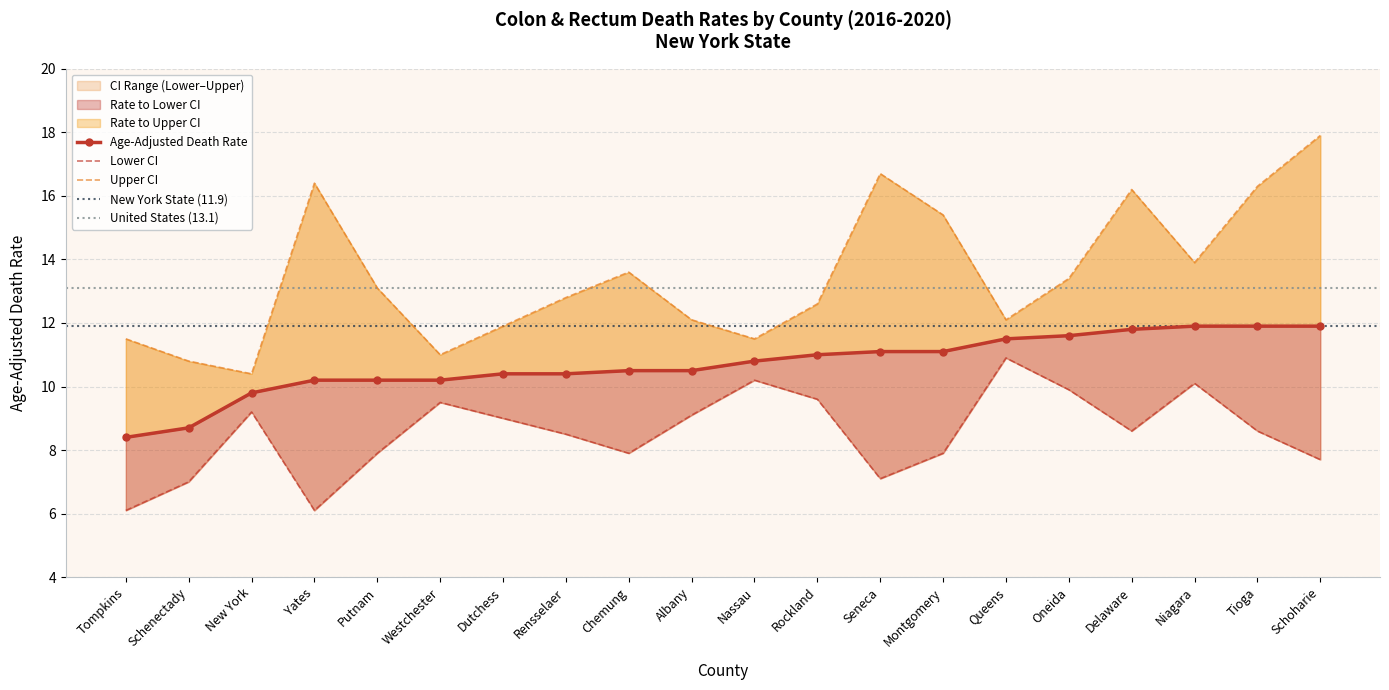

How many values in the Age-Adjusted Death Rate series are below 10?

3